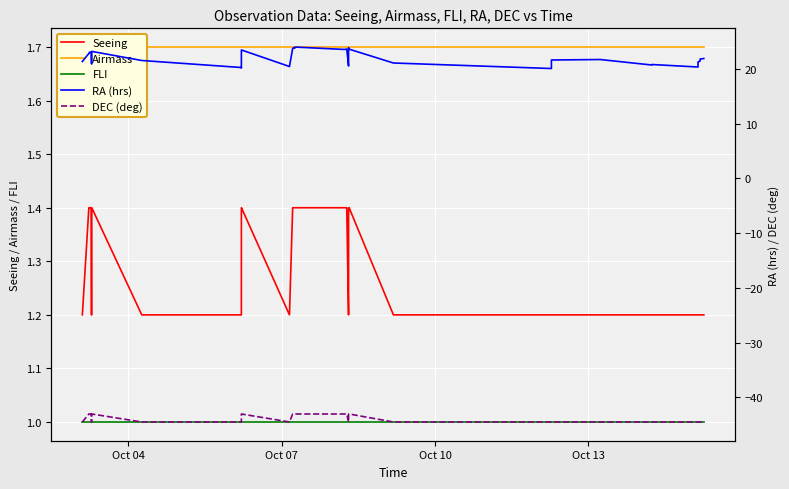

True or false: Seeing and Airmass cross at least once.

False